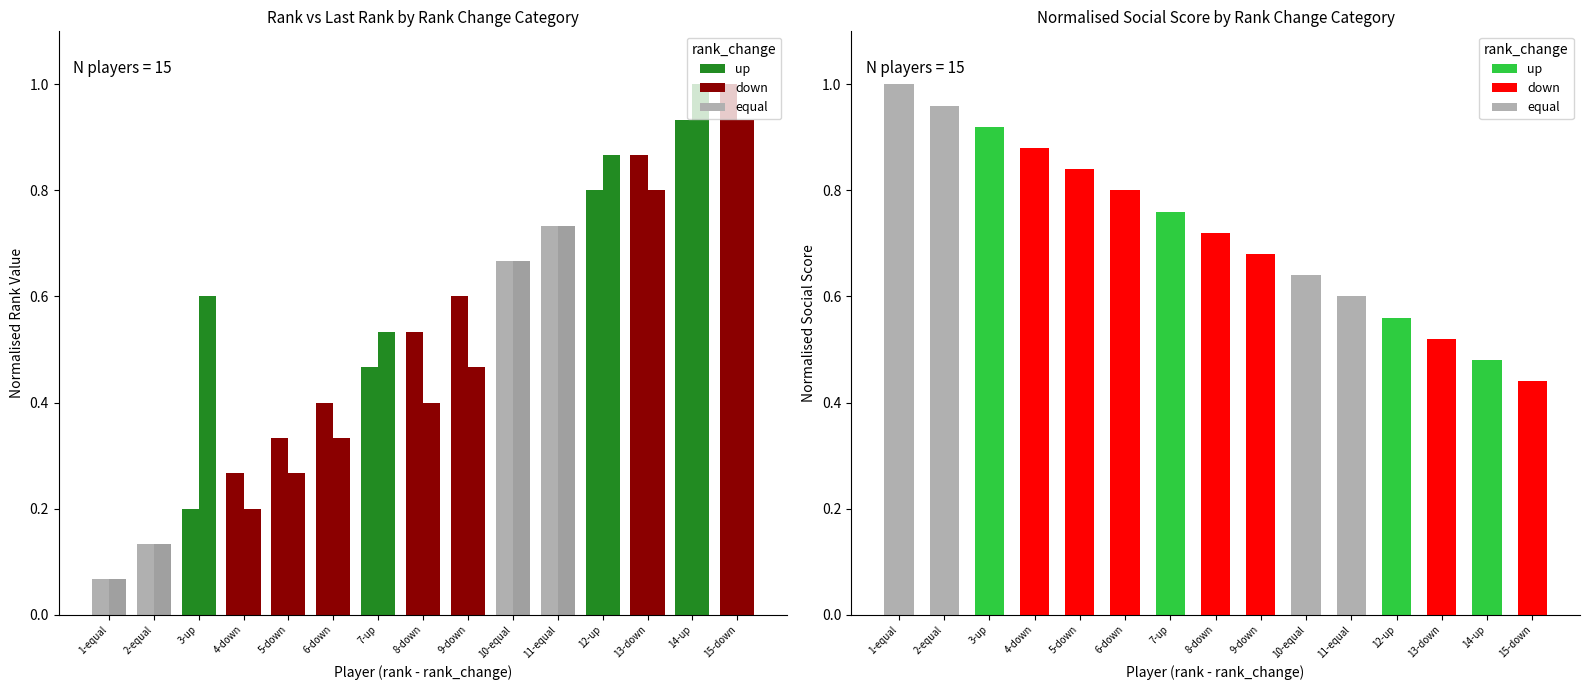

Which series has the widest spread of values?

rank